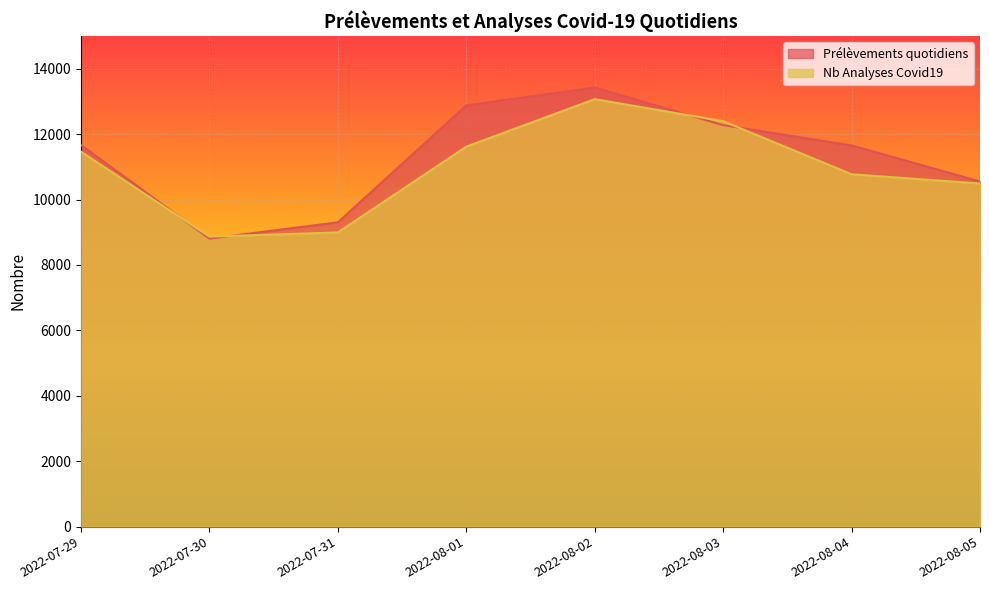

How many data points in Nb Analyses Covid19 are above 11462?

3